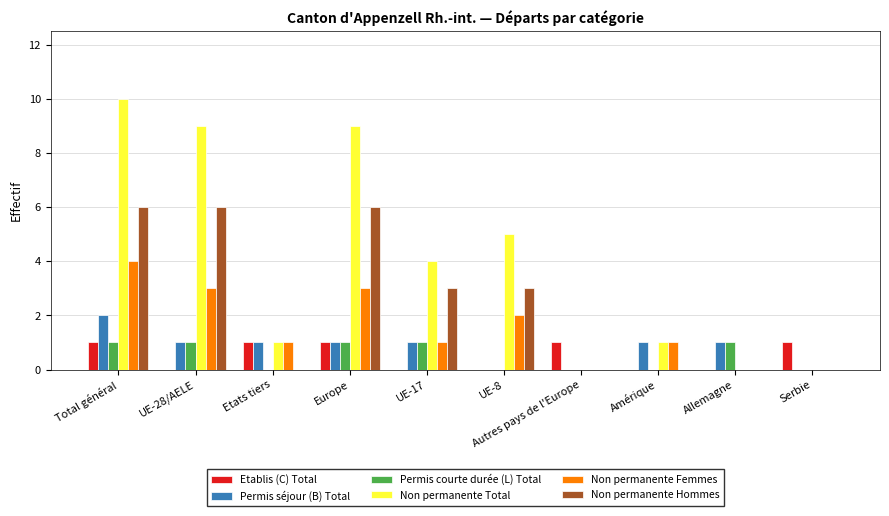

Where is Non permanente Total nearest to the value 5?

UE-8